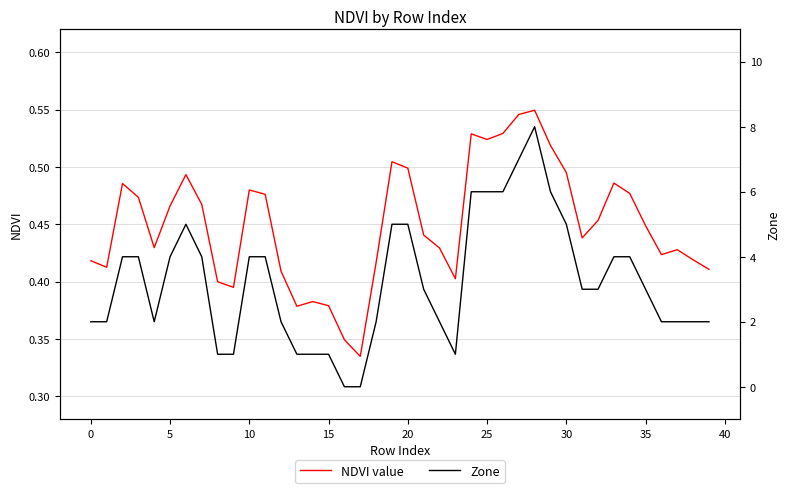

What is the difference between the second highest and minimum values in the NDVI value series?

0.2